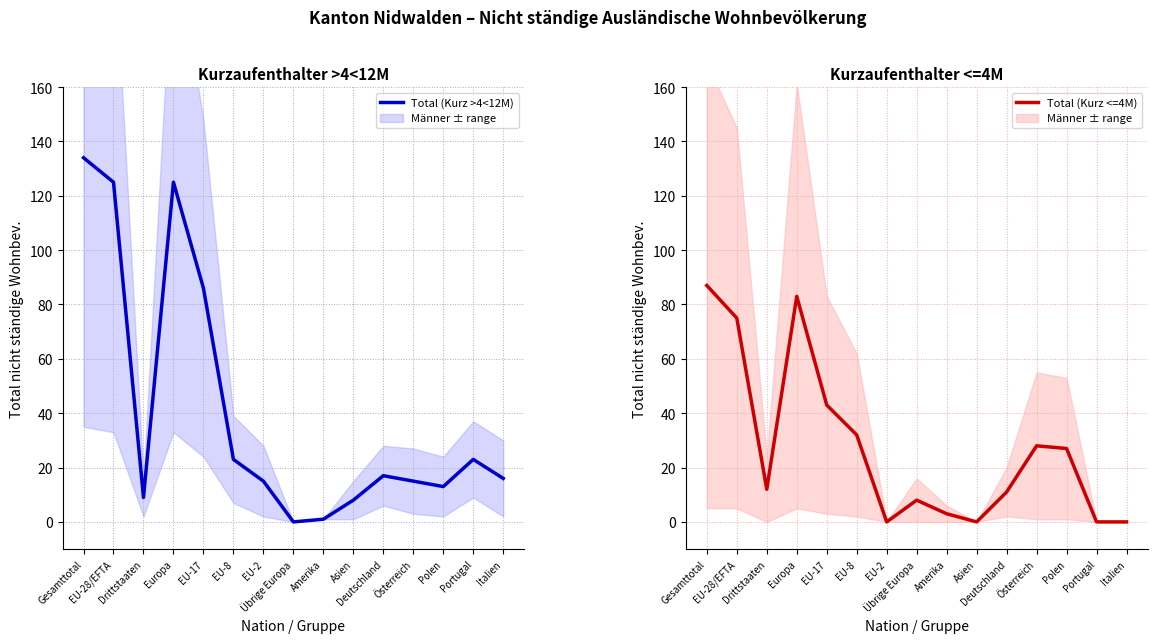

At which label does Total (Kurz >4<12M) reach its peak?

Gesamttotal